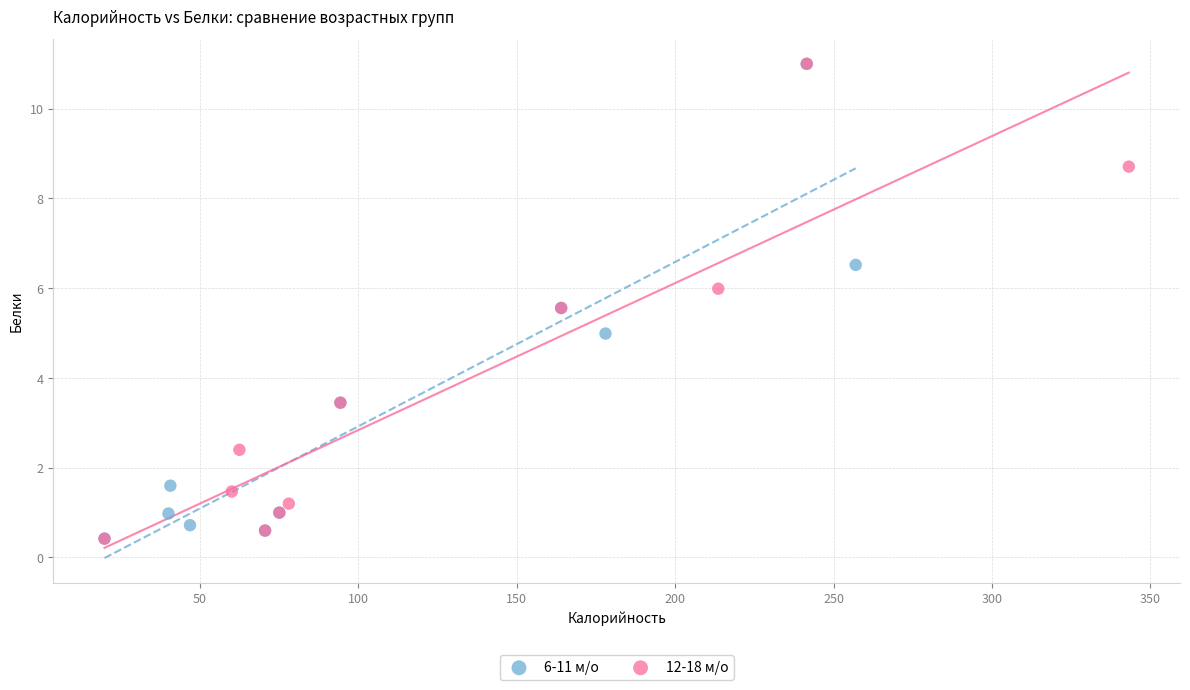

What are all the series names shown in the legend?

6-11 м/о, 12-18 м/о